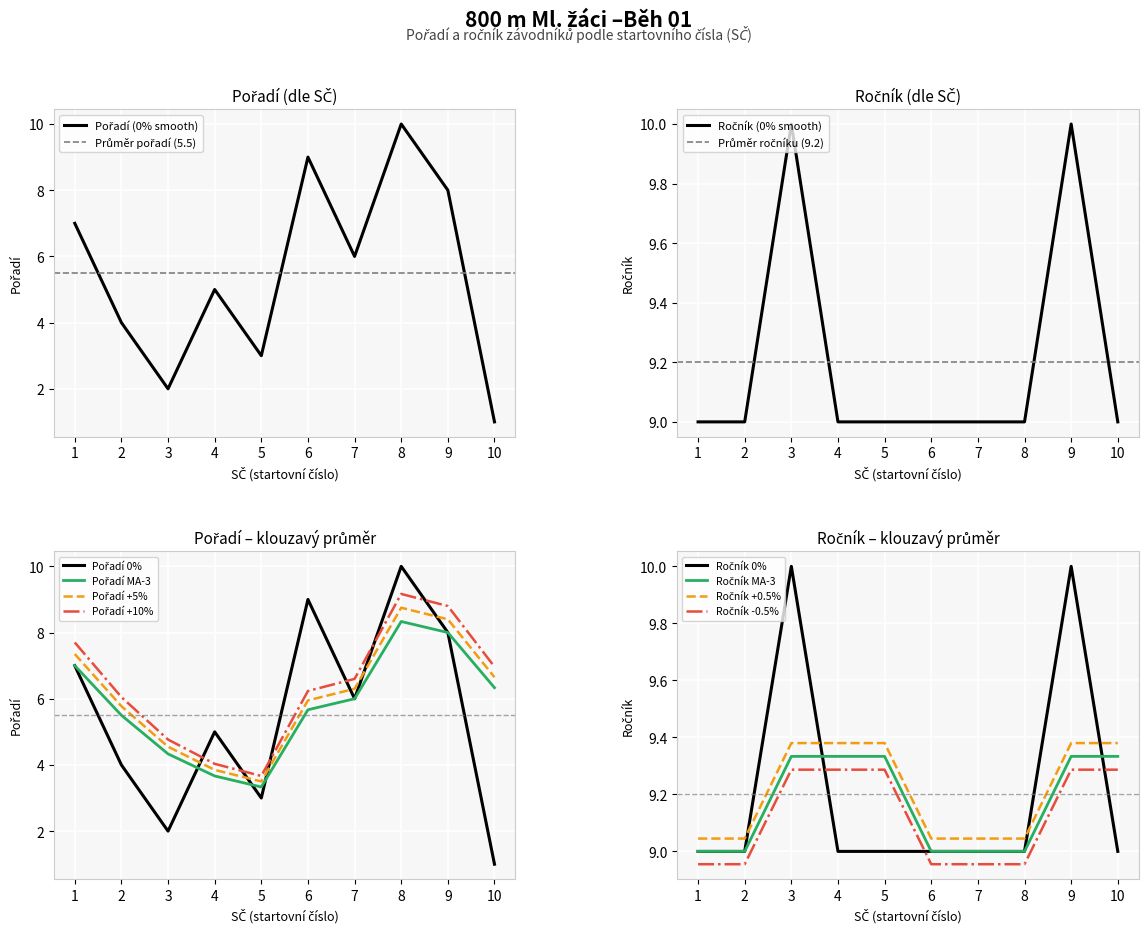

The Ročník series shows 5 at 1. True or false?

False